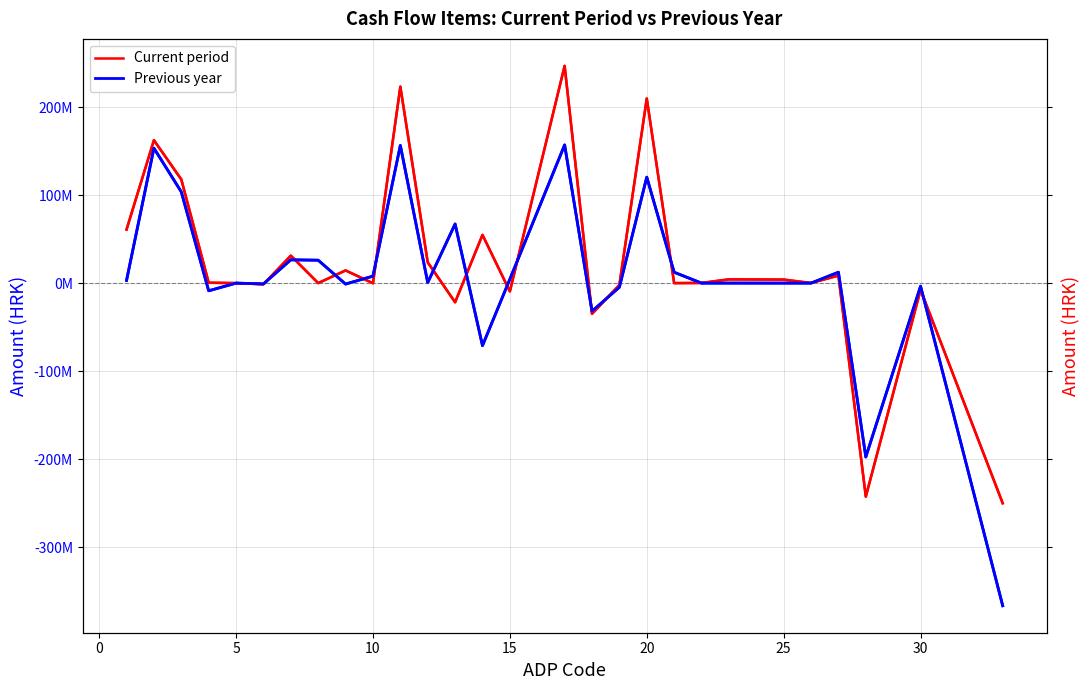

True or false: Current period (right) has more than 1 interior local peaks.

True